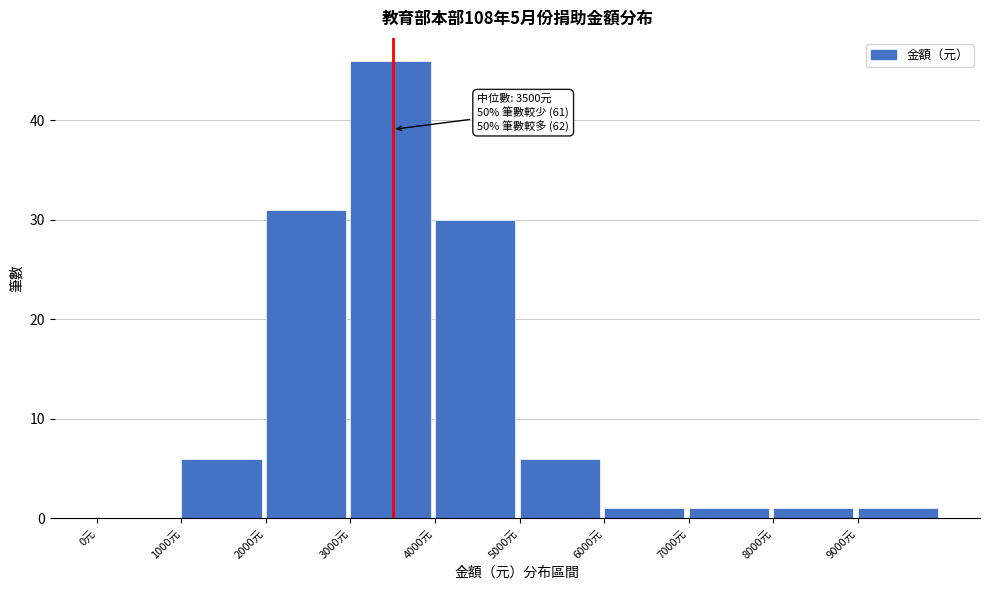

Which range on the x-axis has the tallest bar?

3000 to 4000